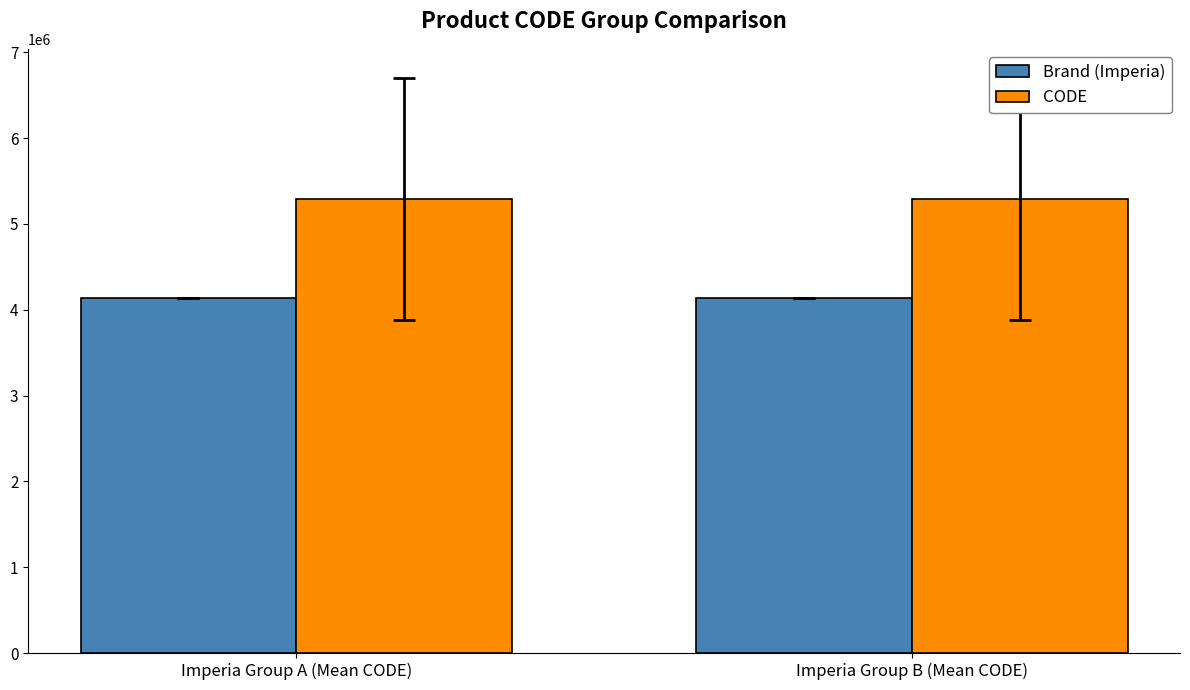

What is the difference between the highest and lowest values at Imperia Group A (Mean CODE)?

1151750.2